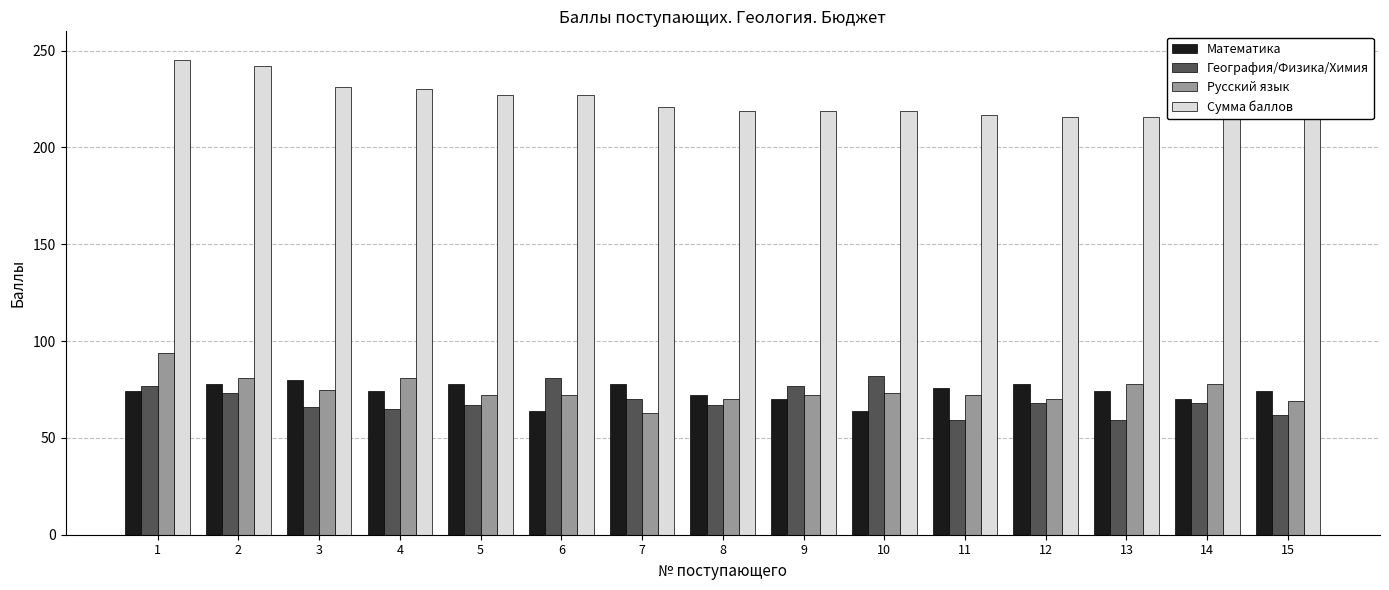

What are all the series names shown in the legend?

Математика, География/Физика/Химия, Русский язык, Сумма баллов